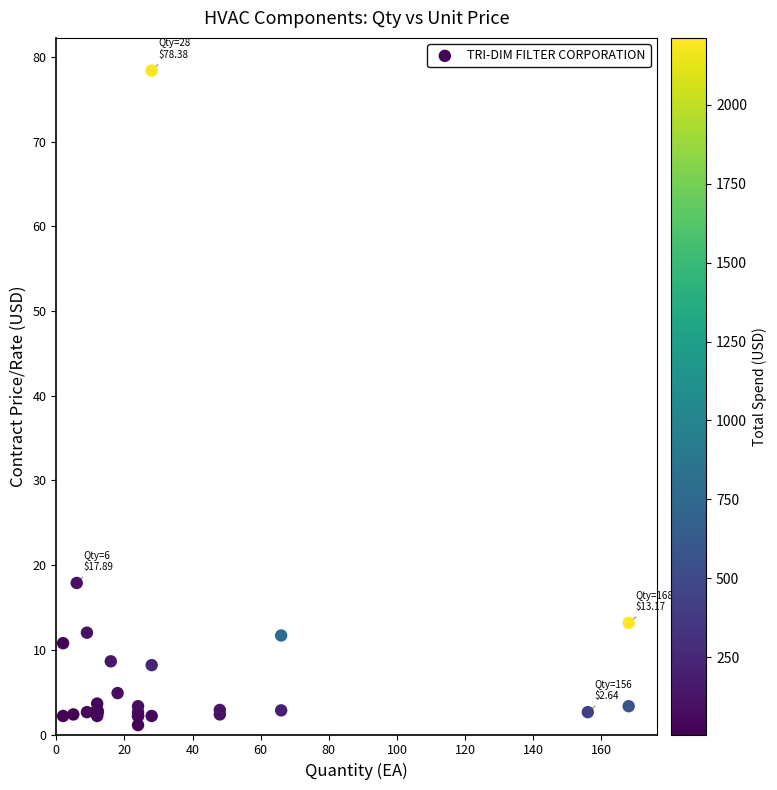

What Y value in the scatter plot is closest to 39?

17.9